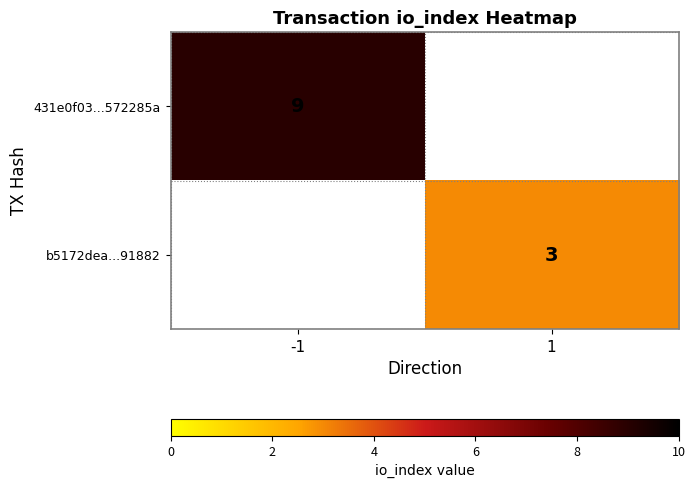

At how many categories does at least one series exceed 3?

1